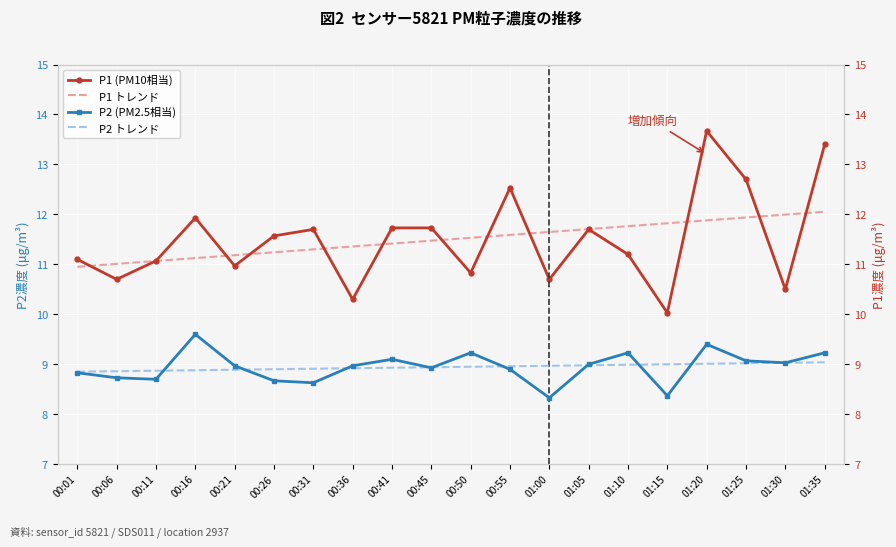

Reading right to left, transcribe all the data shown in this chart.

P1 (PM10相当): 01:35=13.4	01:30=10.5	01:25=12.7	01:20=13.7	01:15=10.0	01:10=11.2	01:05=11.7	01:00=10.7	00:55=12.5	00:50=10.8	00:45=11.7	00:41=11.7	00:36=10.3	00:31=11.7	00:26=11.6	00:21=11.0	00:16=11.9	00:11=11.1	00:06=10.7	00:01=11.1
P1 トレンド: 01:35=12.1	01:30=12.0	01:25=11.9	01:20=11.9	01:15=11.8	01:10=11.8	01:05=11.7	01:00=11.6	00:55=11.6	00:50=11.5	00:45=11.5	00:41=11.4	00:36=11.4	00:31=11.3	00:26=11.2	00:21=11.2	00:16=11.1	00:11=11.1	00:06=11.0	00:01=11.0
P2 (PM2.5相当): 01:35=9.2	01:30=9.0	01:25=9.1	01:20=9.4	01:15=8.4	01:10=9.2	01:05=9.0	01:00=8.3	00:55=8.9	00:50=9.2	00:45=8.9	00:41=9.1	00:36=9.0	00:31=8.6	00:26=8.7	00:21=9.0	00:16=9.6	00:11=8.7	00:06=8.7	00:01=8.8
P2 トレンド: 01:35=9.0	01:30=9.0	01:25=9.0	01:20=9.0	01:15=9.0	01:10=9.0	01:05=9.0	01:00=9.0	00:55=9.0	00:50=9.0	00:45=8.9	00:41=8.9	00:36=8.9	00:31=8.9	00:26=8.9	00:21=8.9	00:16=8.9	00:11=8.9	00:06=8.9	00:01=8.9